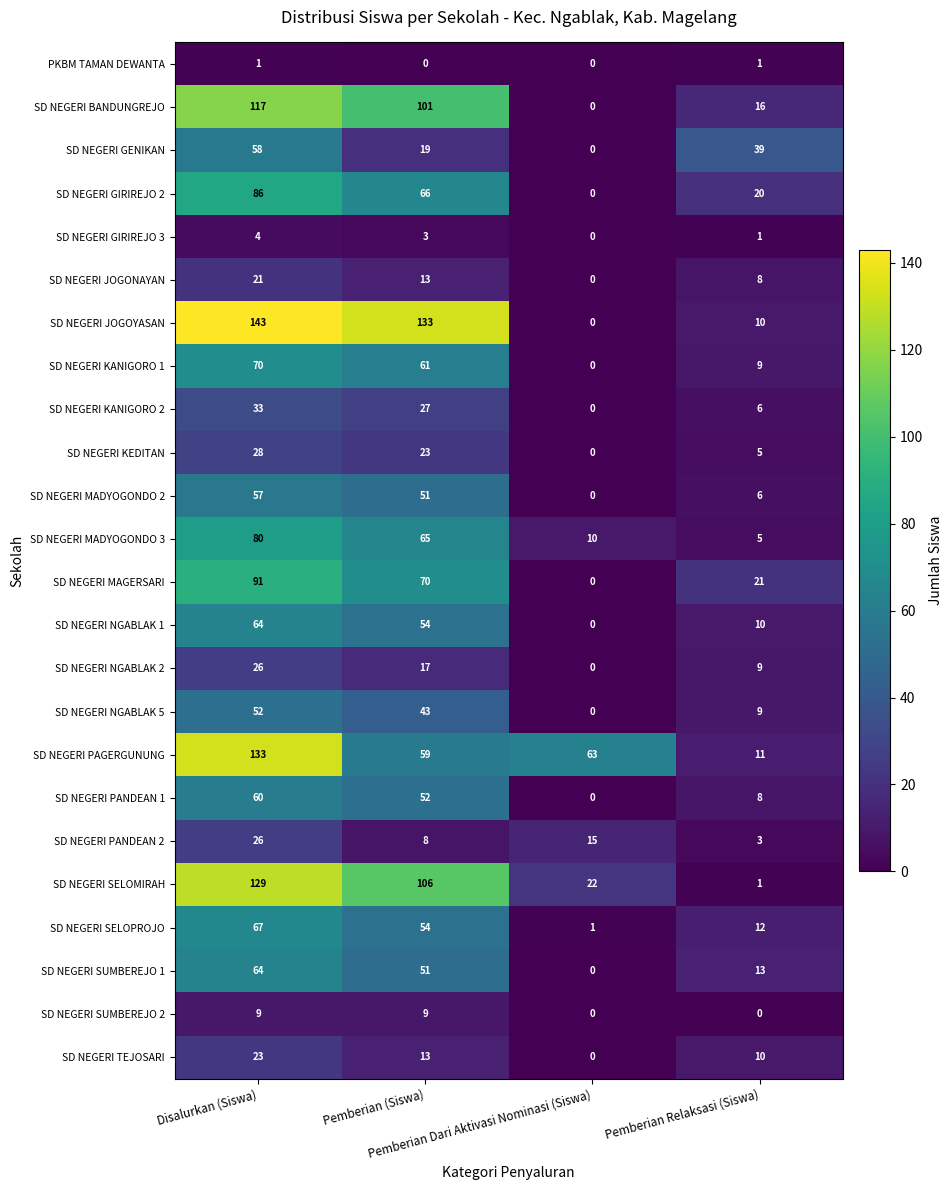

How many data points in SD NEGERI BANDUNGREJO are less than 101?

2